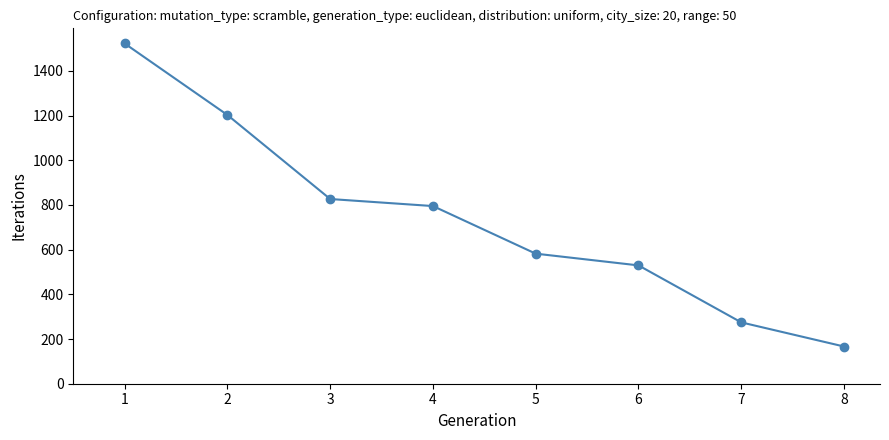

Count the number of categories in the chart.

8